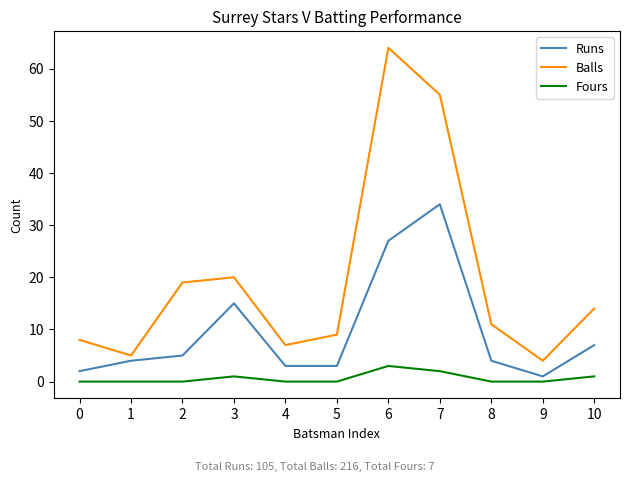

Reading left to right, transcribe all the data shown in this chart.

Runs: 2	4	5	15	3	3	27	34	4	1	7
Balls: 8	5	19	20	7	9	64	55	11	4	14
Fours: 0	0	0	1	0	0	3	2	0	0	1